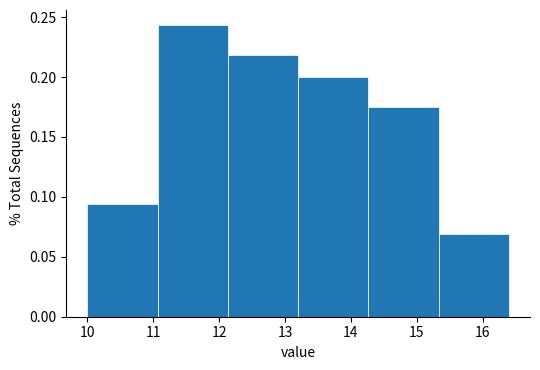

Reading left to right, list every bar in this chart as the range it spans on the x-axis followed by its height. Neither the bar edges nor the heights are printed on the chart, so give them approximately, as read against the axes.

10.0 to 11.1: 0.095
11.1 to 12.1: 0.245
12.1 to 13.2: 0.220
13.2 to 14.3: 0.200
14.3 to 15.3: 0.175
15.3 to 16.4: 0.070